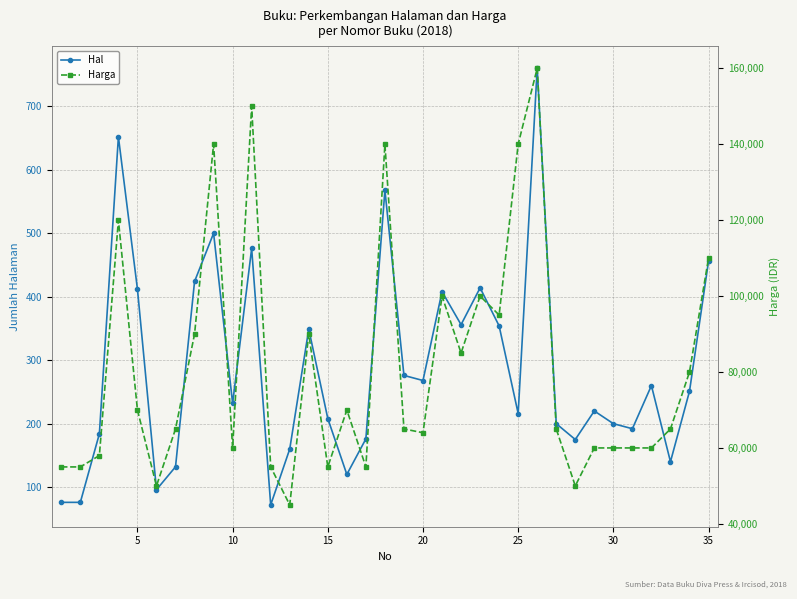

Does the chart have visible grid lines?

Yes